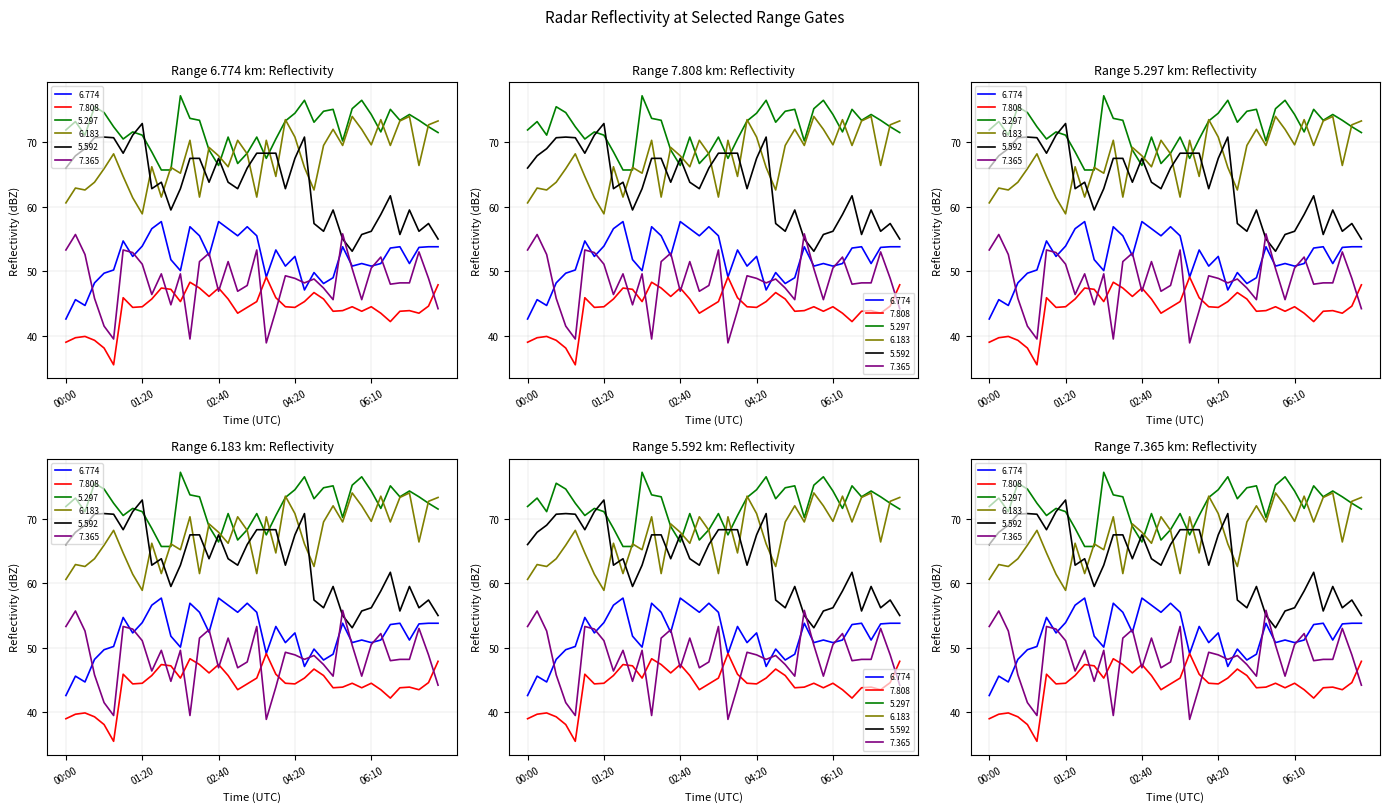

True or false: 6.774 and 6.183 intersect in this chart.

False